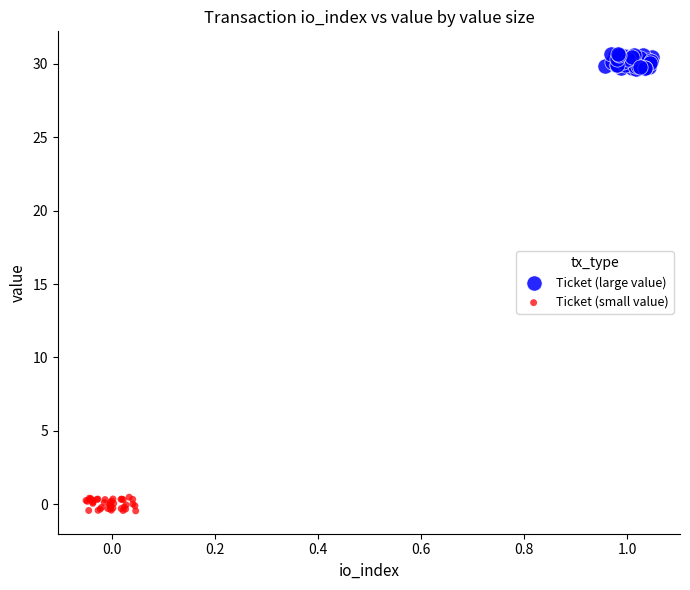

What are all the series names shown in the legend?

Ticket (large value), Ticket (small value)